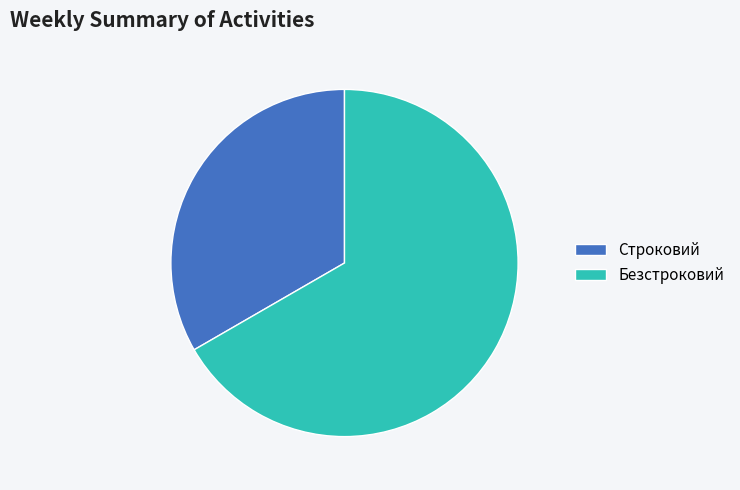

What is the largest slice in the pie chart?

Безстроковий